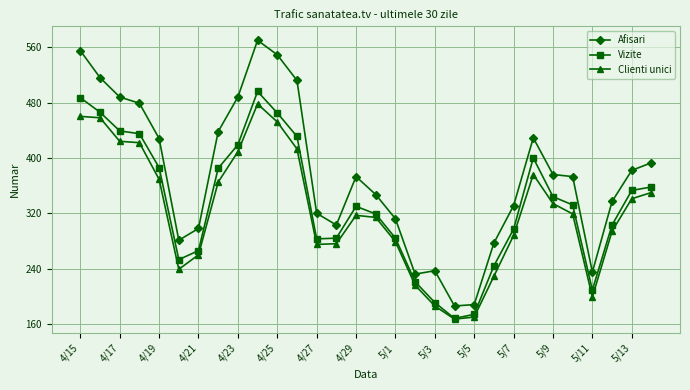

Which series has the largest total across all categories?

Afisari